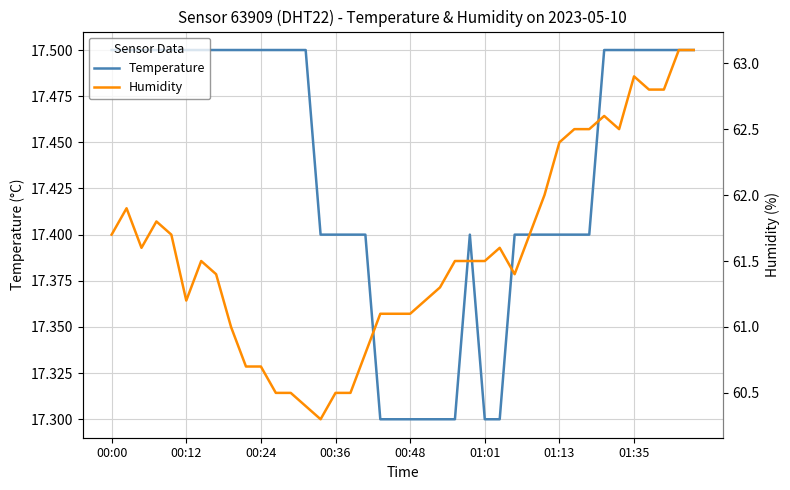

What value does the Temperature series have at 00:00?

17.5